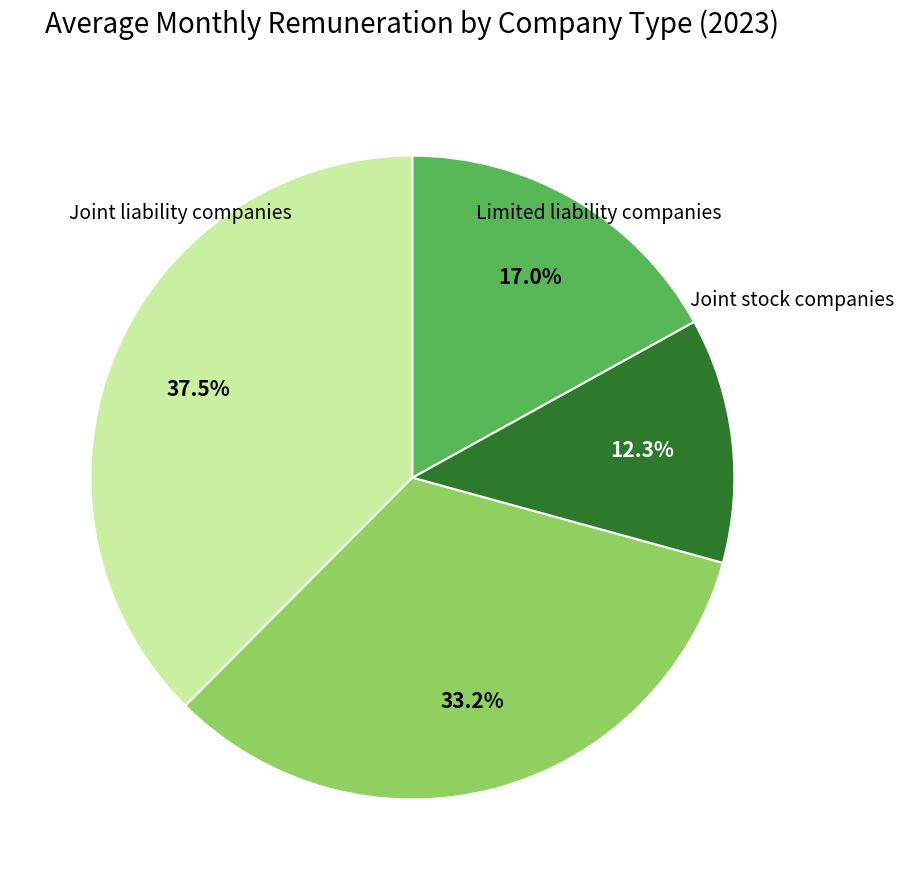

Is there a majority slice in this chart?

No